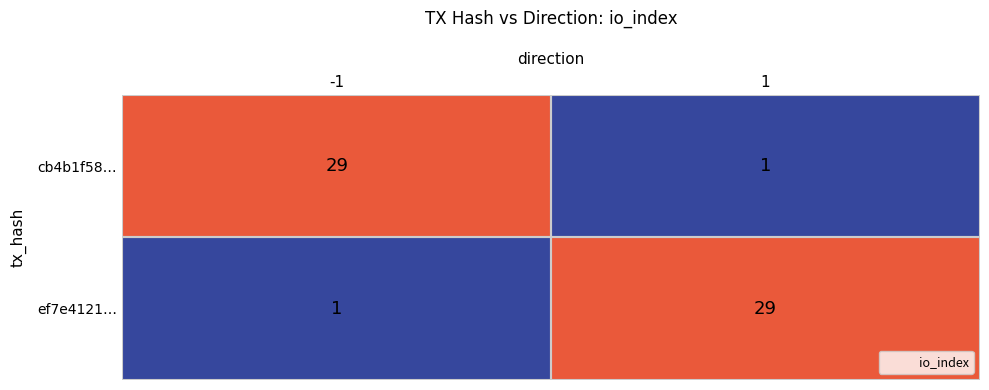

At how many categories does at least one series exceed 25?

2